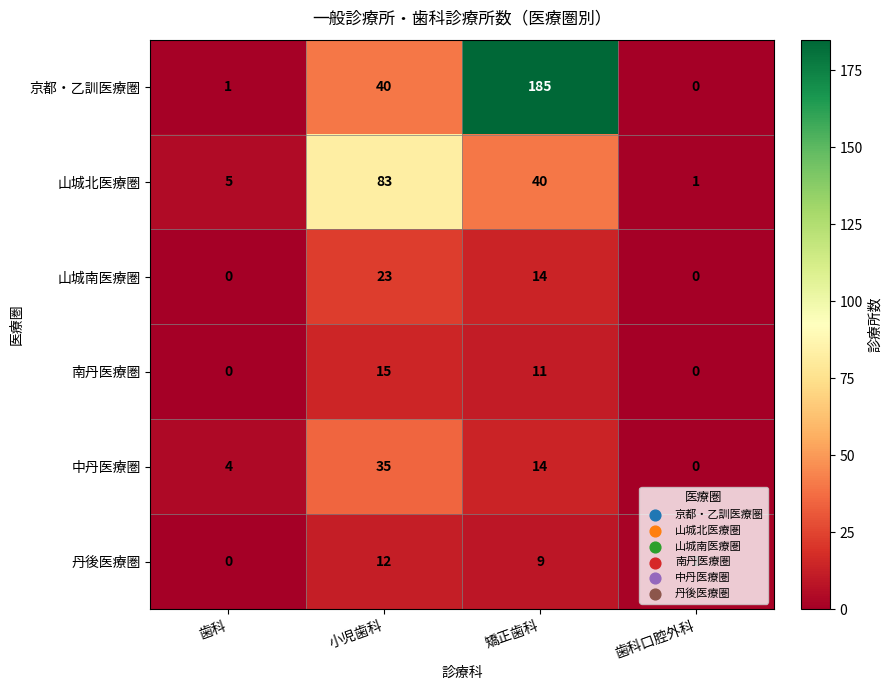

Which series changed the most between 小児歯科 and 歯科口腔外科?

山城北医療圏